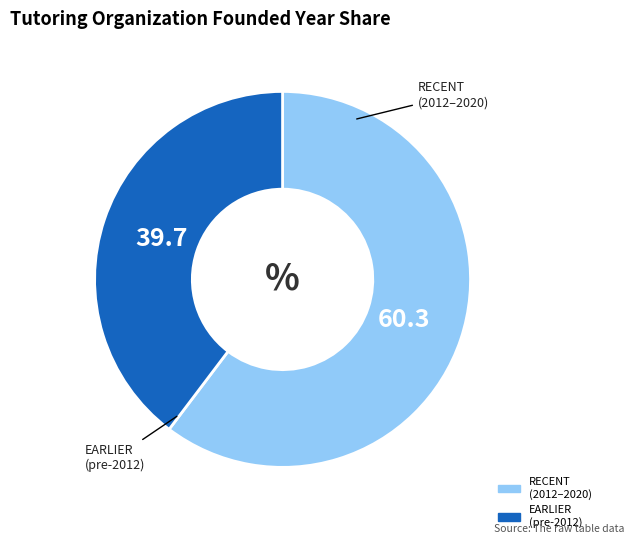

How many segments does this pie chart have?

2